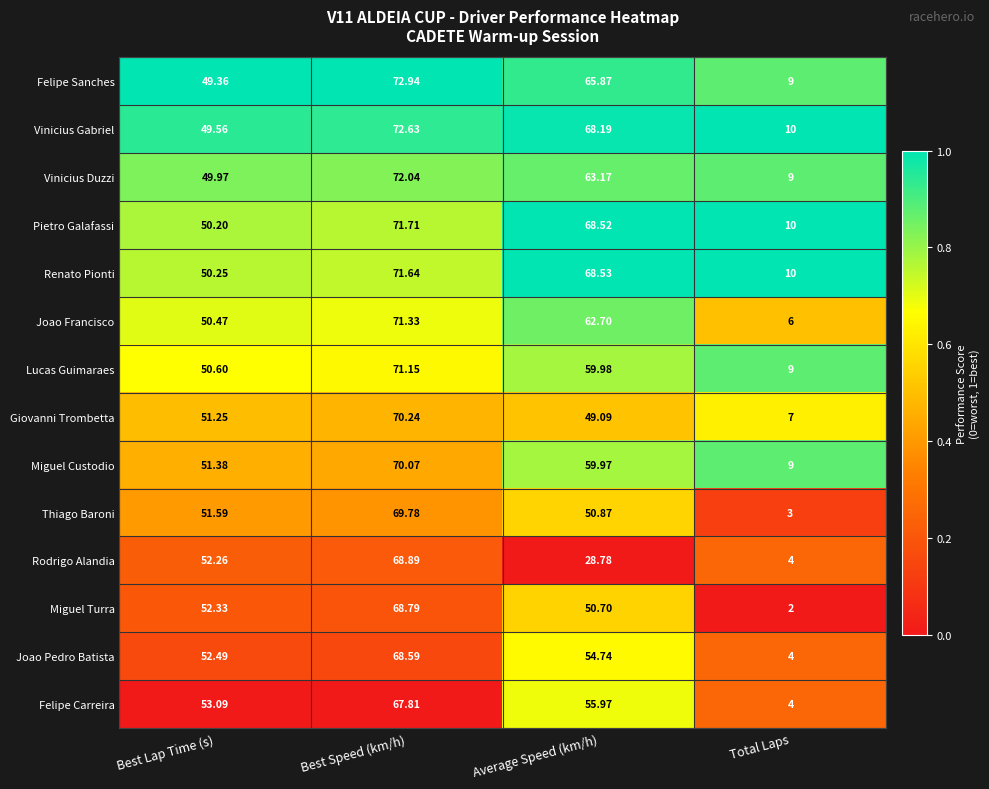

Which label corresponds to the smallest value in the chart?

Total Laps